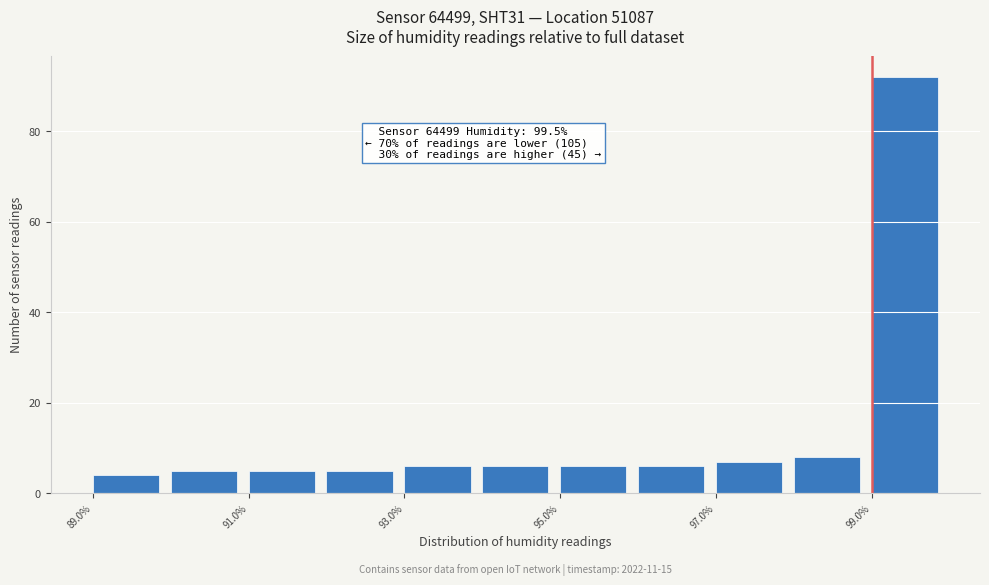

Over which range of the x-axis is the bar tallest?

99 to 100